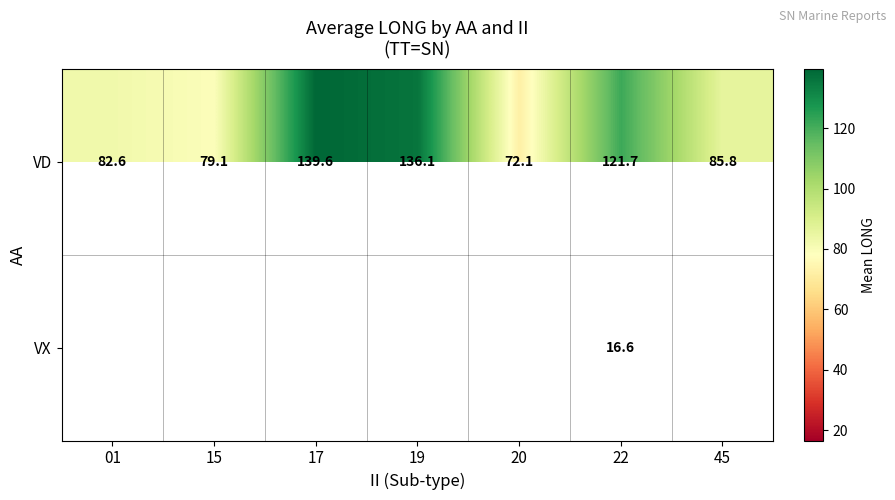

Which has a higher value, 19 or 15?

19